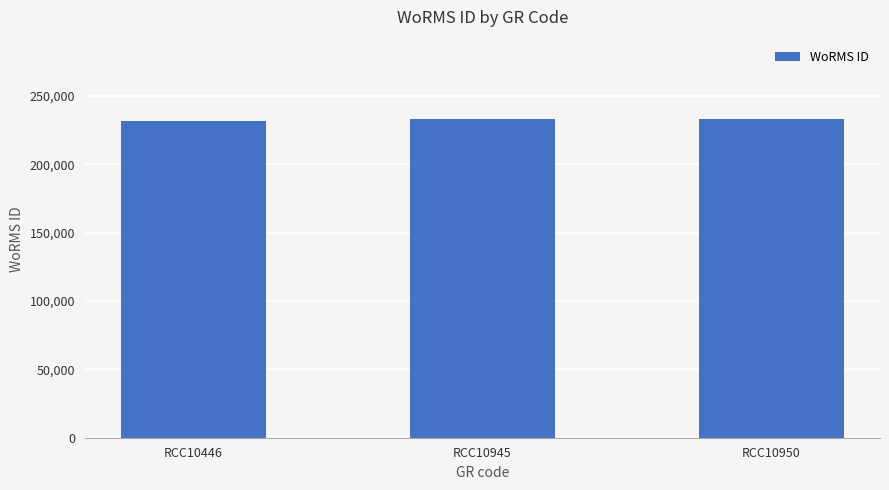

Approximately how many times larger is the value at RCC10446 compared to RCC10945?

1.0